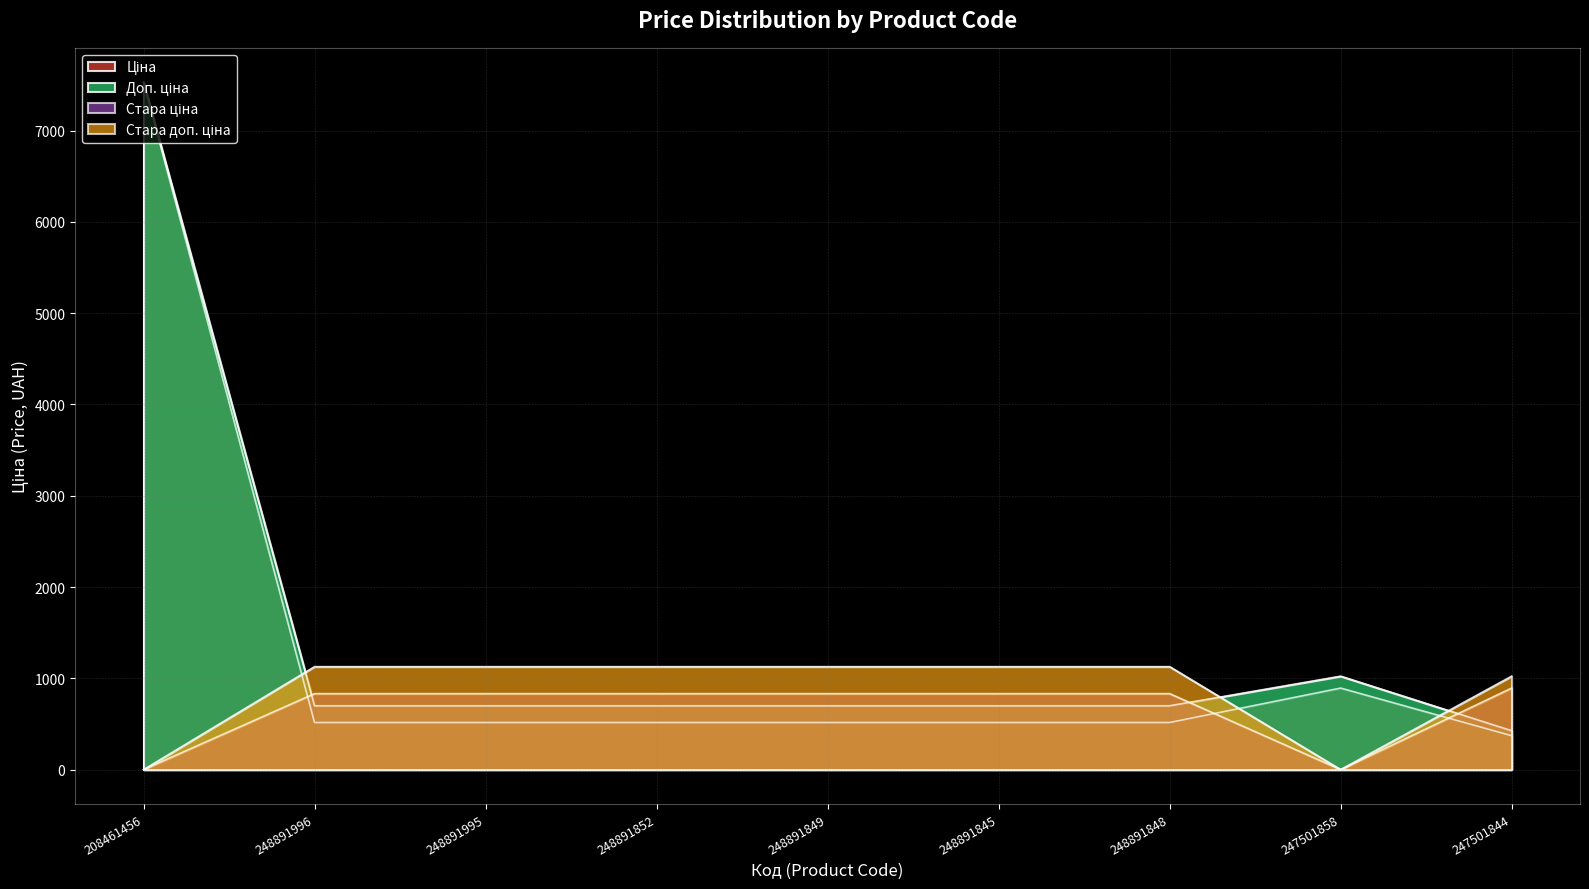

At which category does Ціна reach its first local peak?

247501858